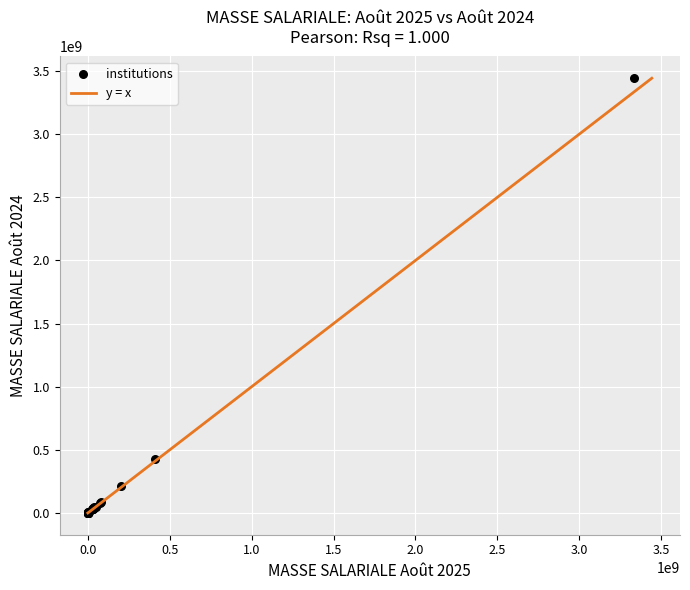

What Y value in the scatter plot is closest to 1721399373?

428484800.0